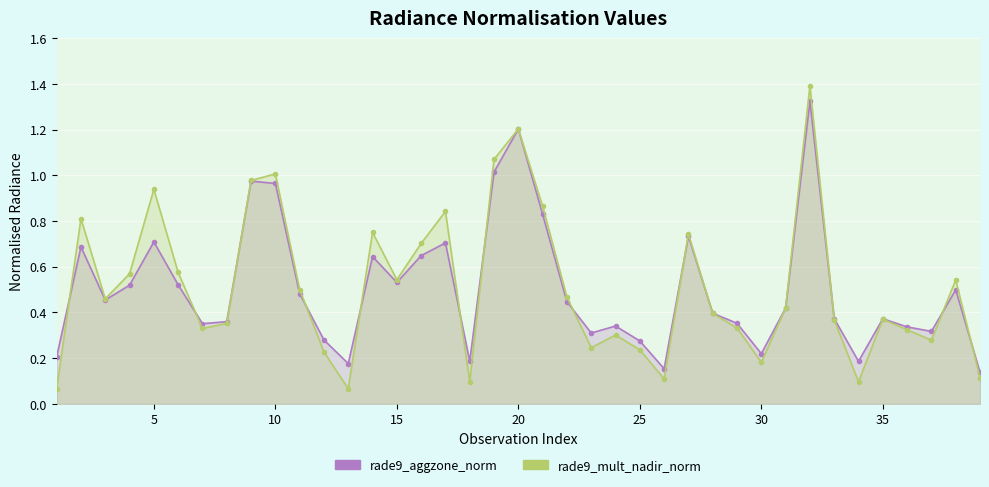

How many lines are shown in the chart?

2